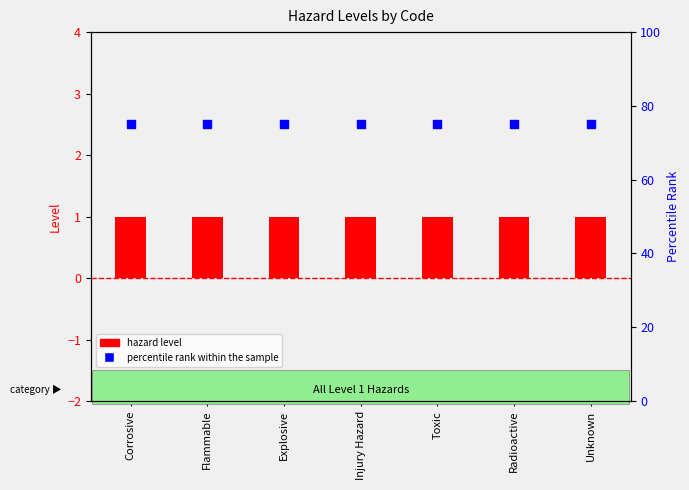

Is the value of percentile rank within the sample at Unknown greater than the value of hazard level at Unknown?

Yes